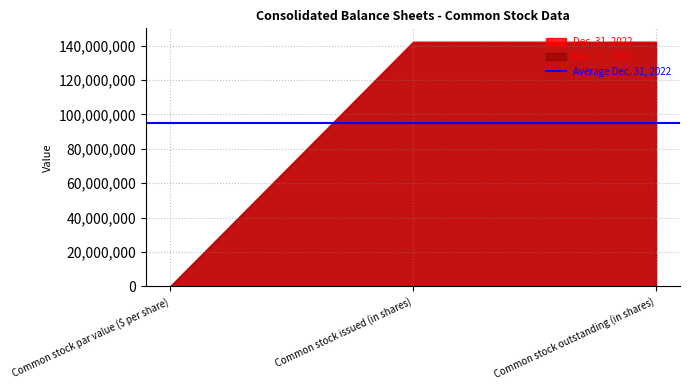

Rank the series at Common stock outstanding (in shares) from highest to lowest value.

Dec. 31, 2022, Dec. 31, 2021